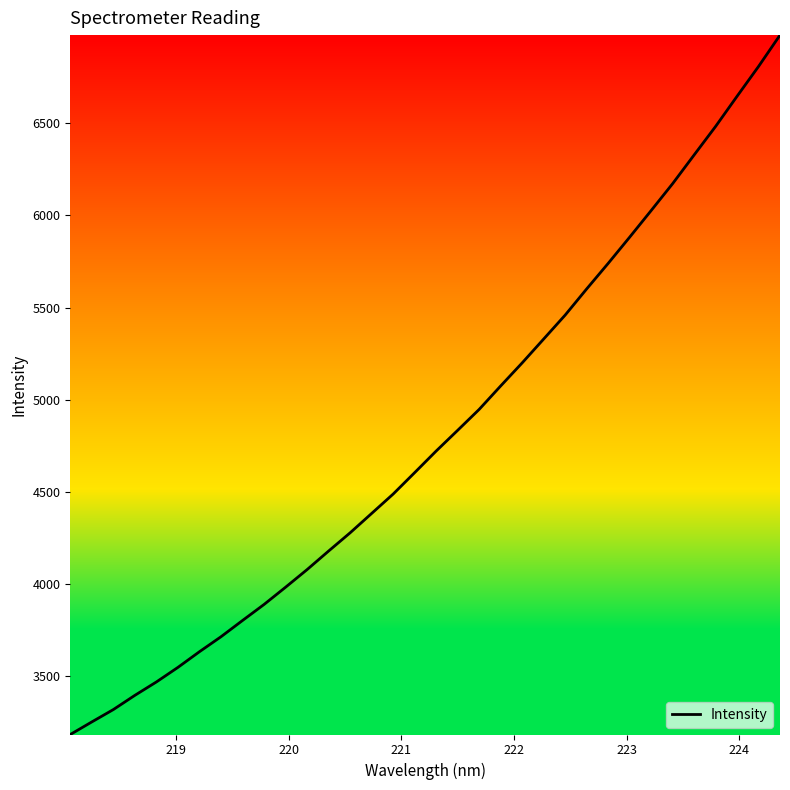

What is the difference between the maximum and minimum values?

3793.9